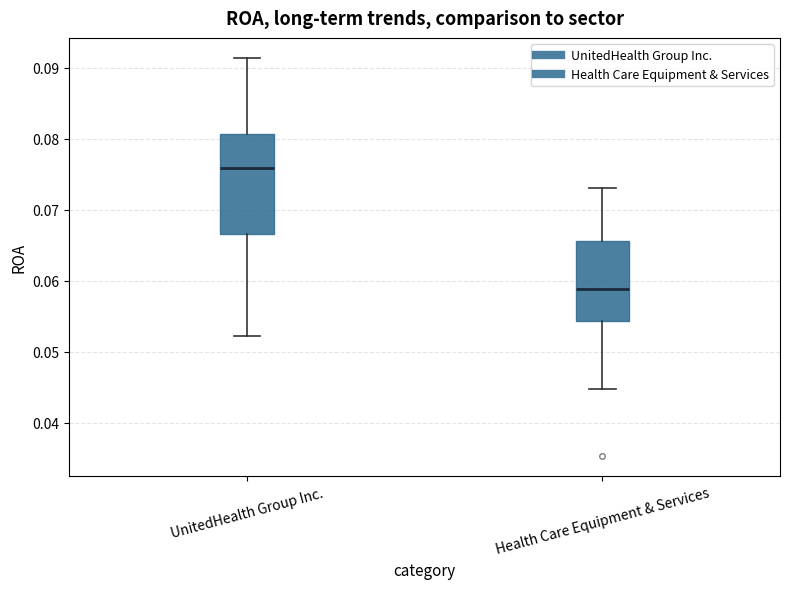

Which box's median line is the lowest?

Health Care Equipment & Services